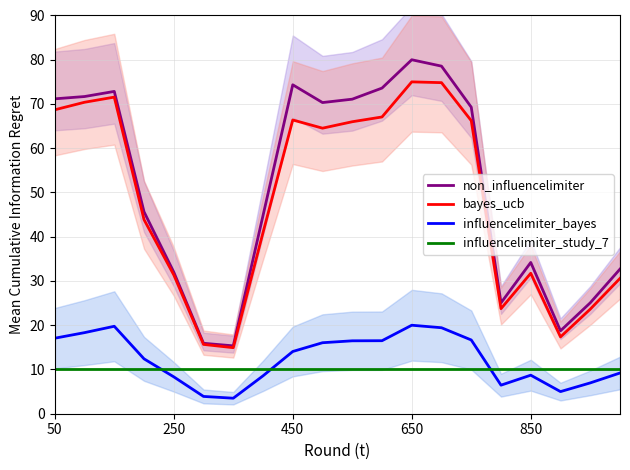

Rank the series by their maximum value, from lowest to highest.

influencelimiter_study_7, influencelimiter_bayes, bayes_ucb, non_influencelimiter